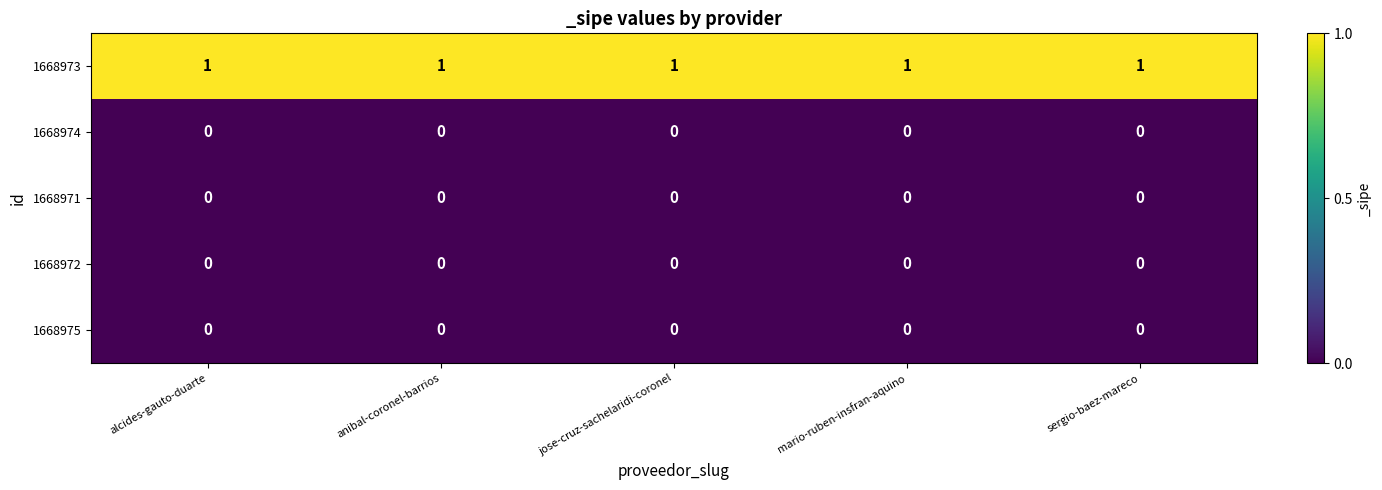

Which series has the largest total across all categories?

1668973